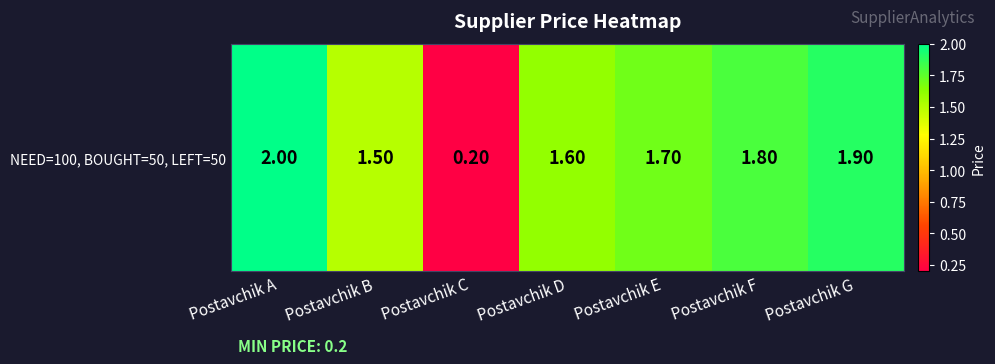

Which label corresponds to the smallest value in the chart?

Postavchik C